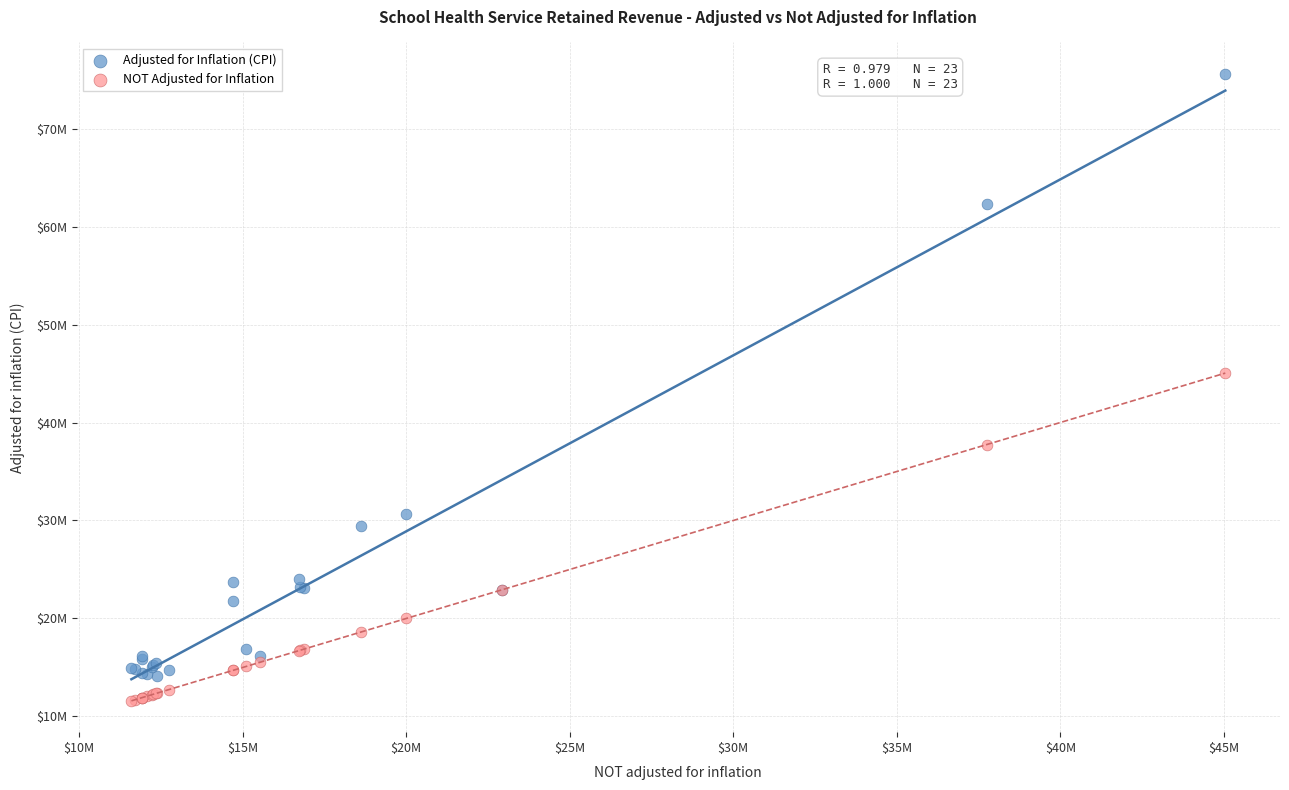

What are all the series names shown in the legend?

Adjusted for Inflation (CPI), NOT Adjusted for Inflation